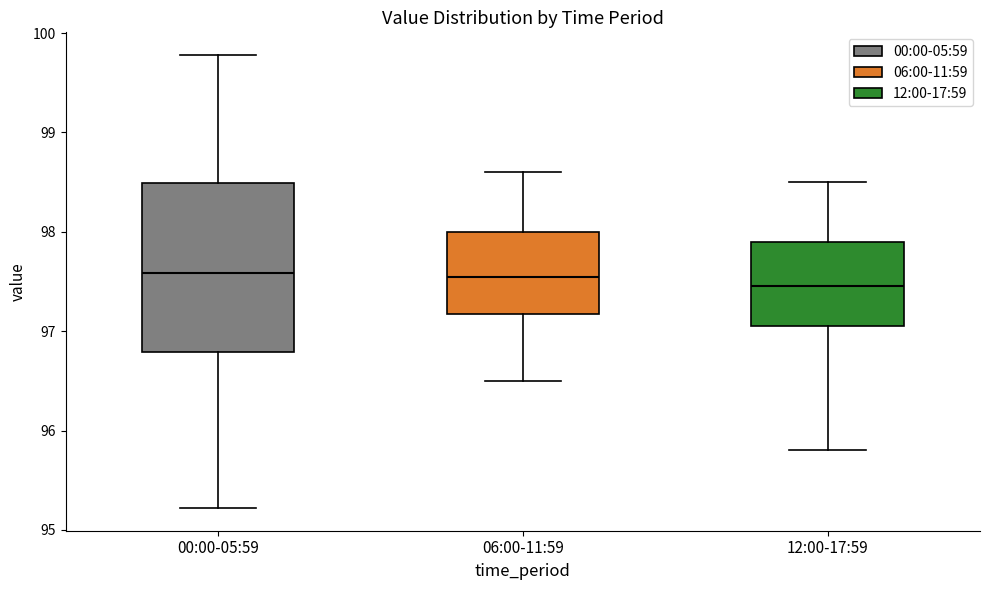

Reading left to right, transcribe this box plot: for each box, give where its median line is, the range the box spans, and where its two whiskers end, as read against the y-axis. The values are not printed on the chart, so give them approximately, as read against the axis.

00:00-05:59: median 97.6, box 96.8 to 98.5, whiskers 95.2 to 99.8
06:00-11:59: median 97.6, box 97.2 to 98.0, whiskers 96.5 to 98.6
12:00-17:59: median 97.5, box 97.1 to 97.9, whiskers 95.8 to 98.5